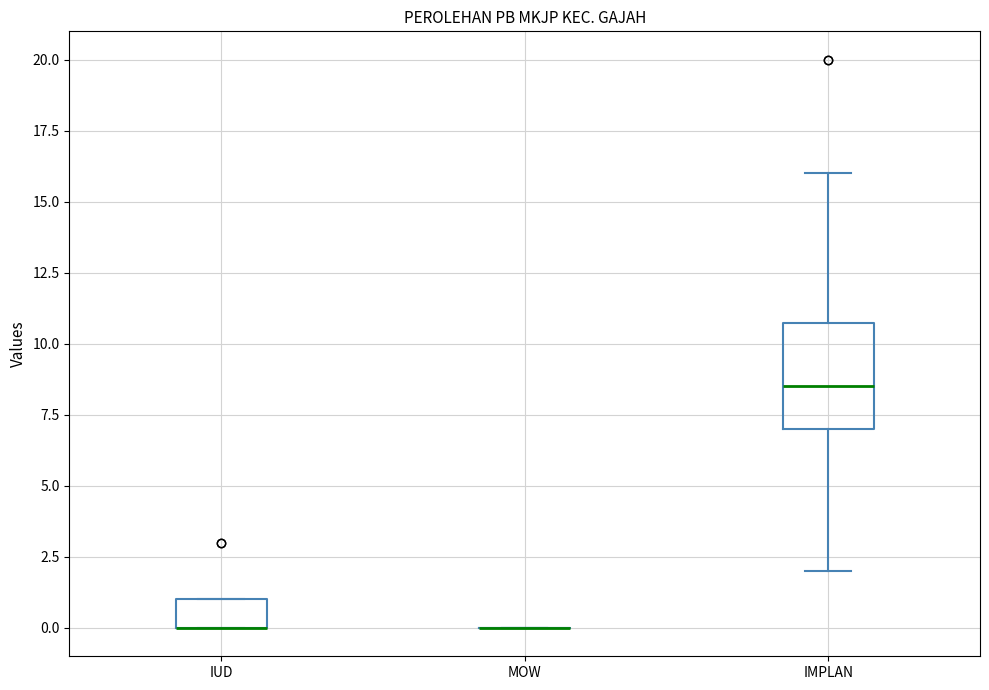

Reading left to right, read every box against the y-axis: the position of its median line, the range the box covers, and the ends of its whiskers. The values are not printed on the chart, so give them approximately, as read against the axis.

IUD: median 0.0 (drawn on the box's lower edge), box 0.0 to 1.0, whiskers 0.0 to 1.0
MOW: box collapsed to a line at 0.0, whiskers 0.0 to 0.0
IMPLAN: median 8.5, box 7.0 to 11.0, whiskers 2.0 to 16.0